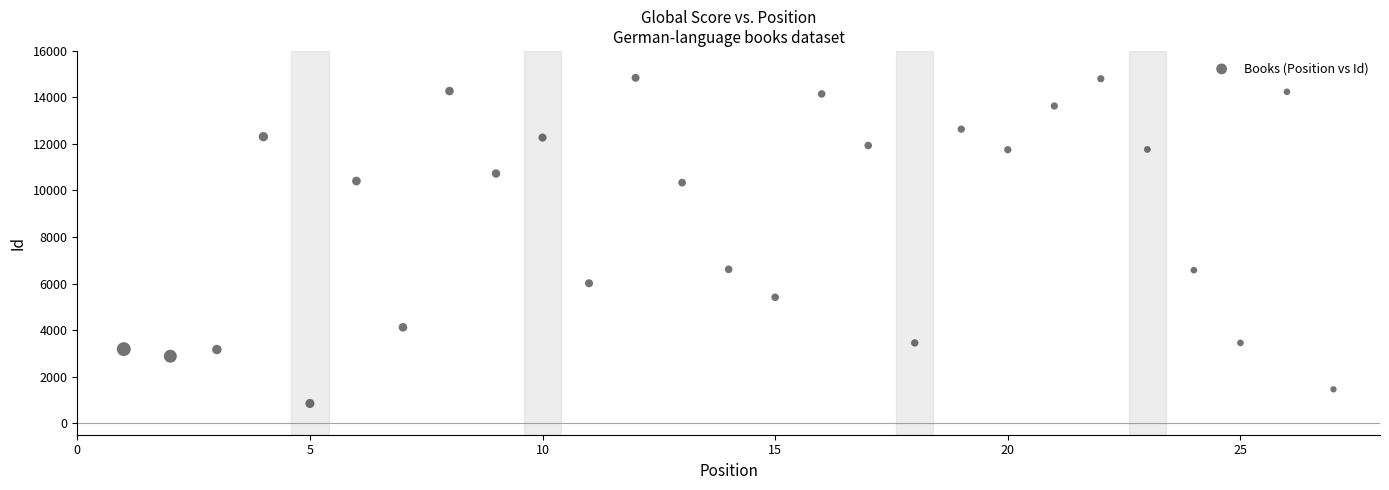

What is the range of Y values (max minus min)?

14004